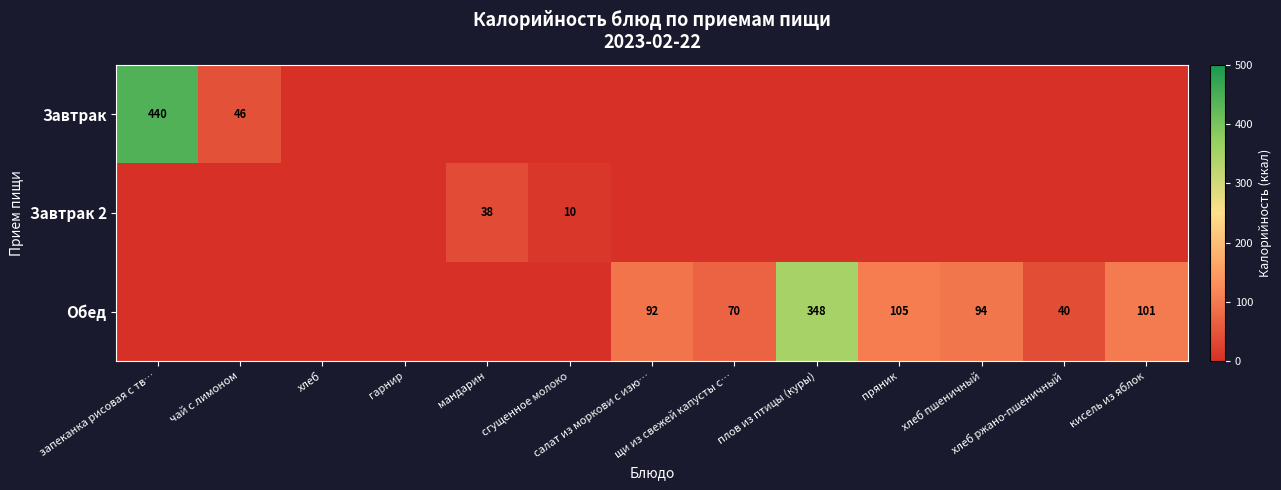

Rank the series by their maximum value, from lowest to highest.

Завтрак 2, Обед, Завтрак